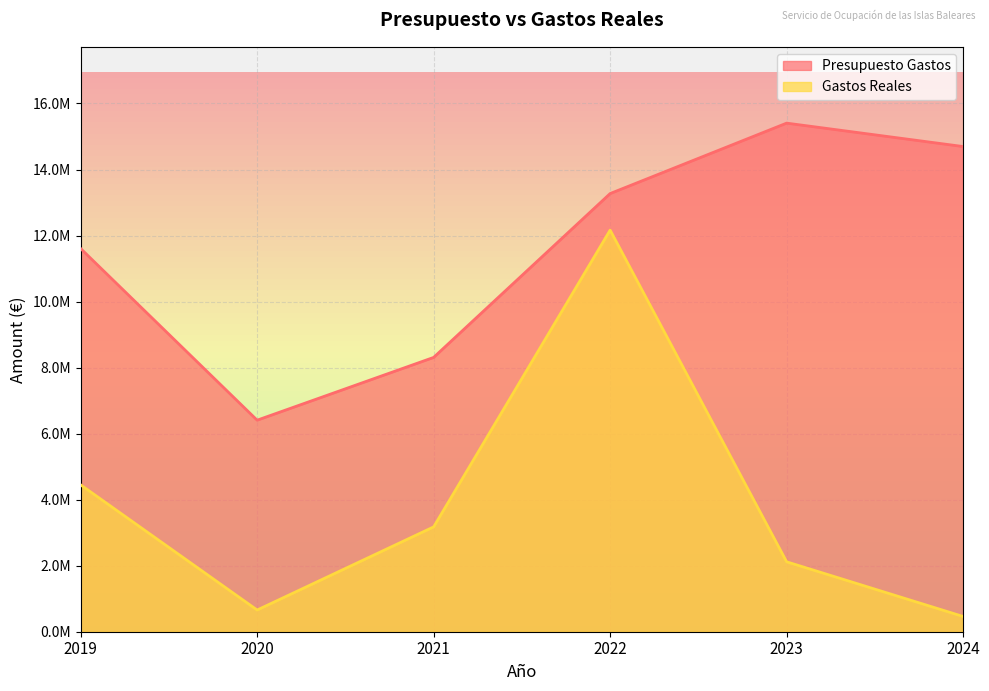

What is the spread (max minus min) of values at 2019?

7157734.0